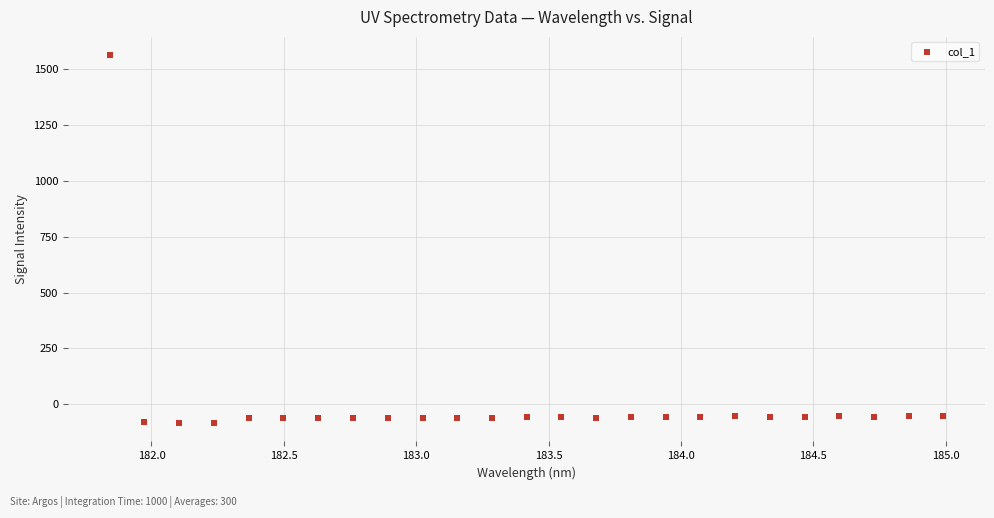

What is the range of X values (max minus min)?

3.1